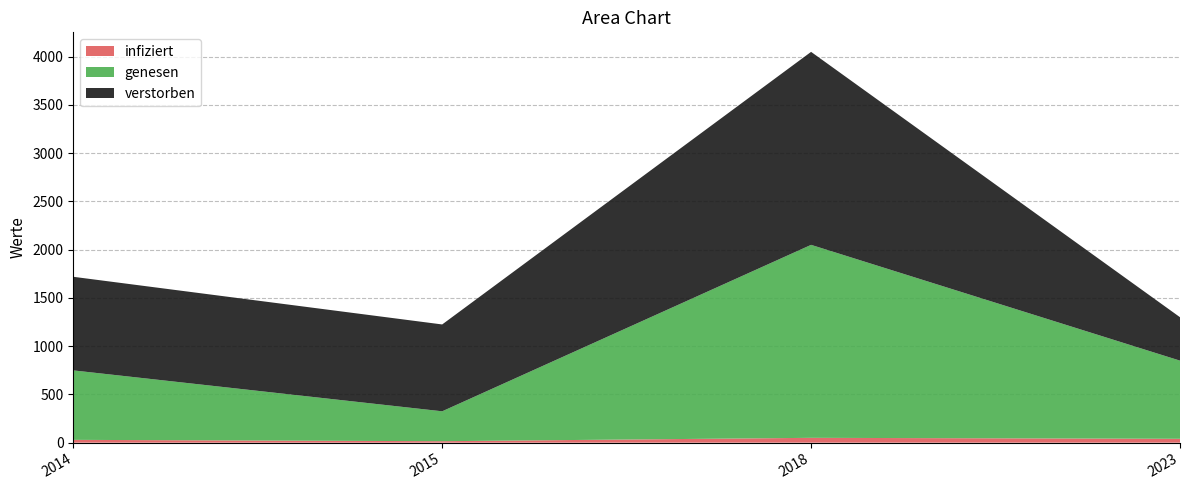

Reading left to right, extract all data points from this chart.

infiziert: 2014=29	2015=15	2018=50	2023=40
genesen: 2014=720	2015=310	2018=2000	2023=810
verstorben: 2014=970	2015=900	2018=2000	2023=450